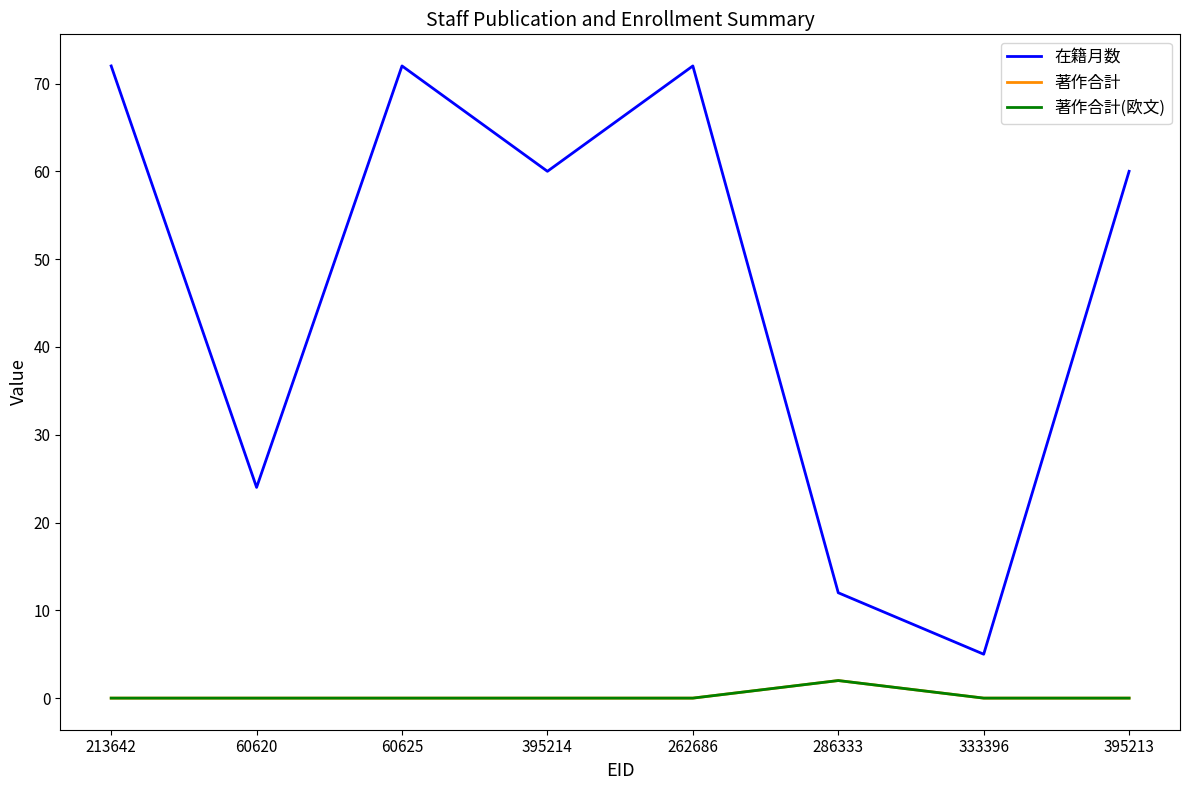

What is the highest value of the 著作合計 series?

2